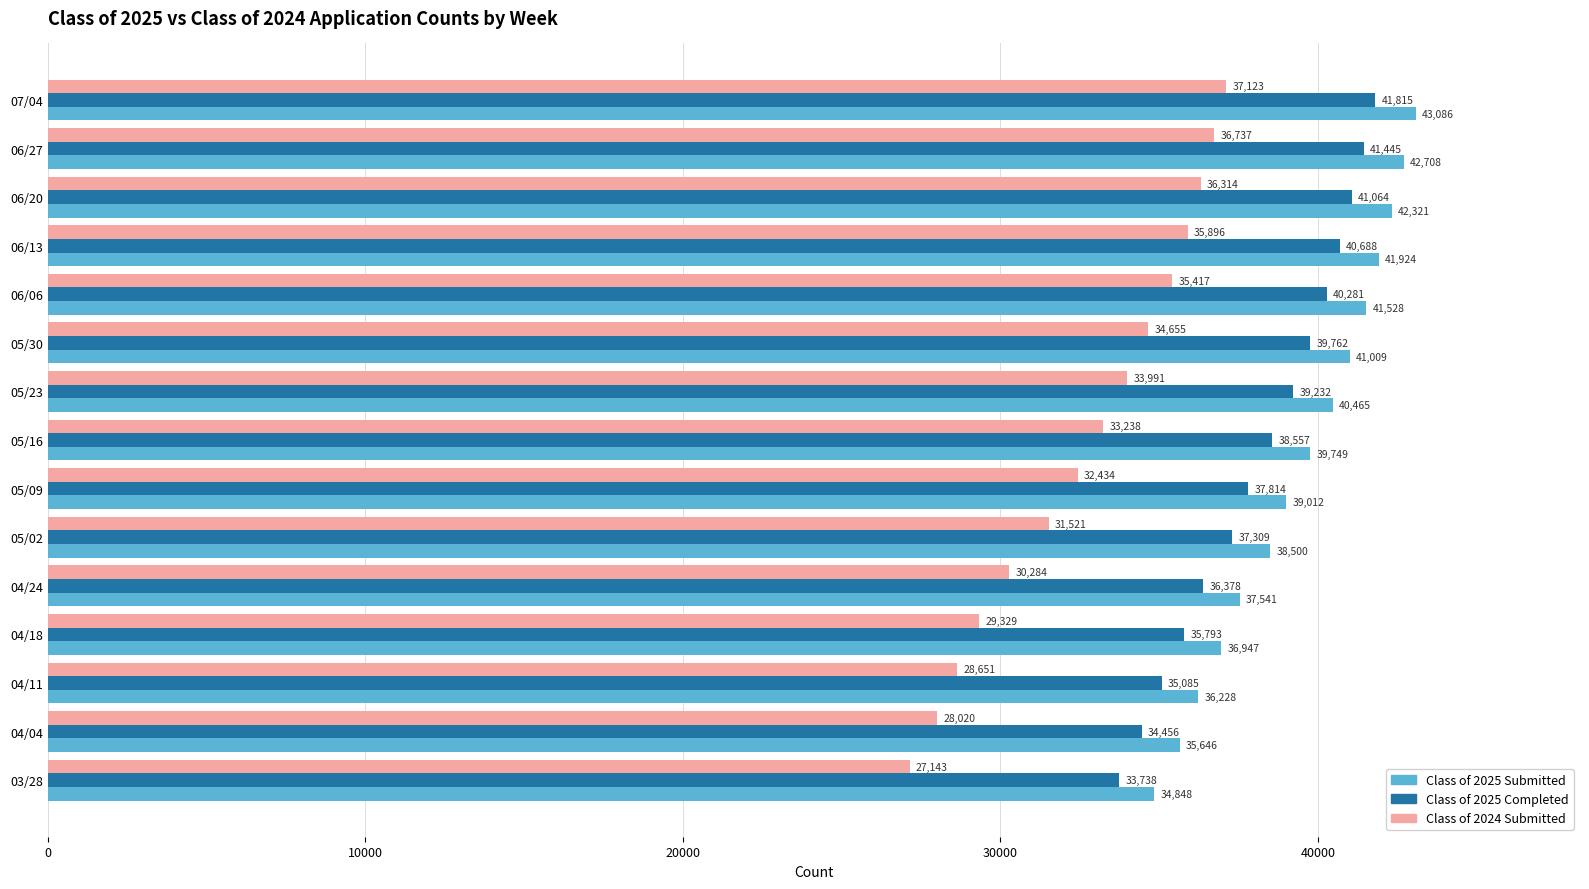

Which series has the largest range (max minus min)?

Class of 2024 Submitted